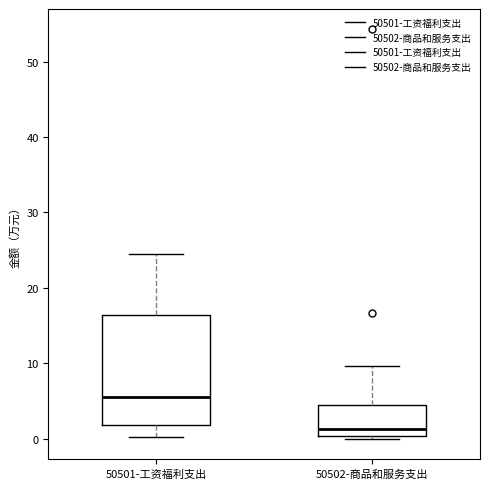

Where does the upper whisker of the box for 50502-商品和服务支出 end on the y-axis? The values are not printed on the chart, so give them approximately, as read against the axis.

10